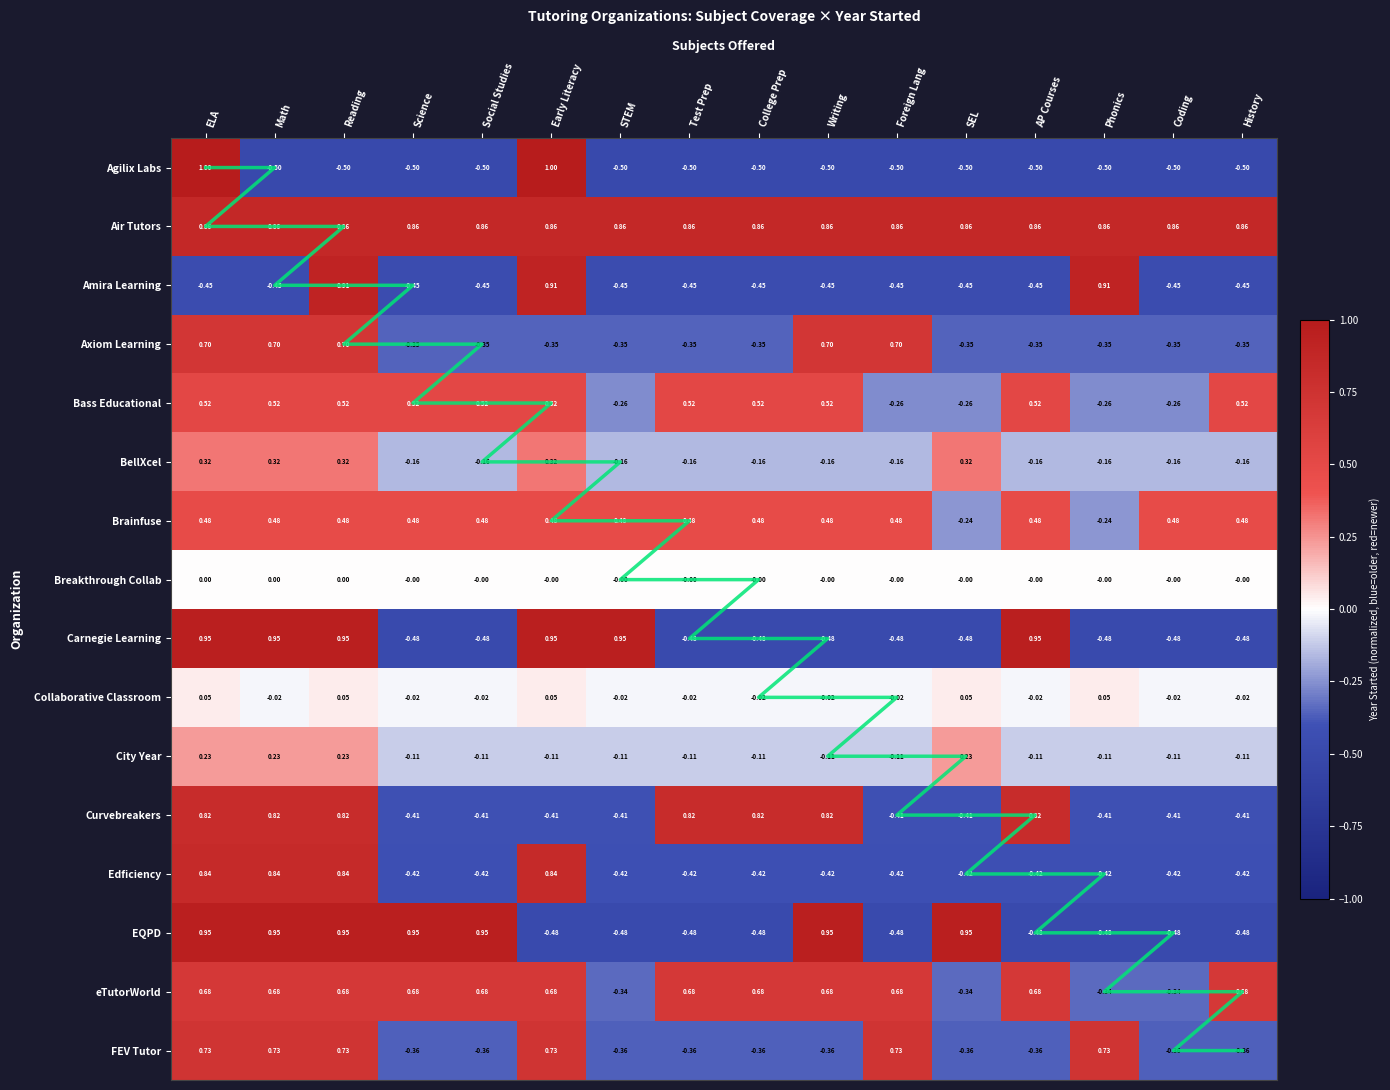

At how many categories does at least one series exceed 0?

16